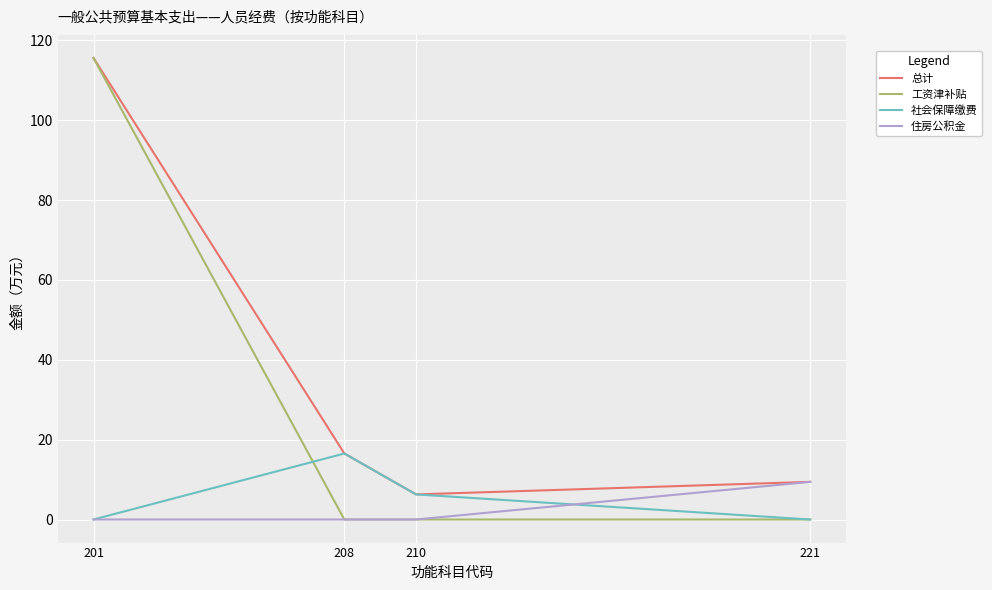

The value of 住房公积金 at 210 is 0.0. True or false?

True